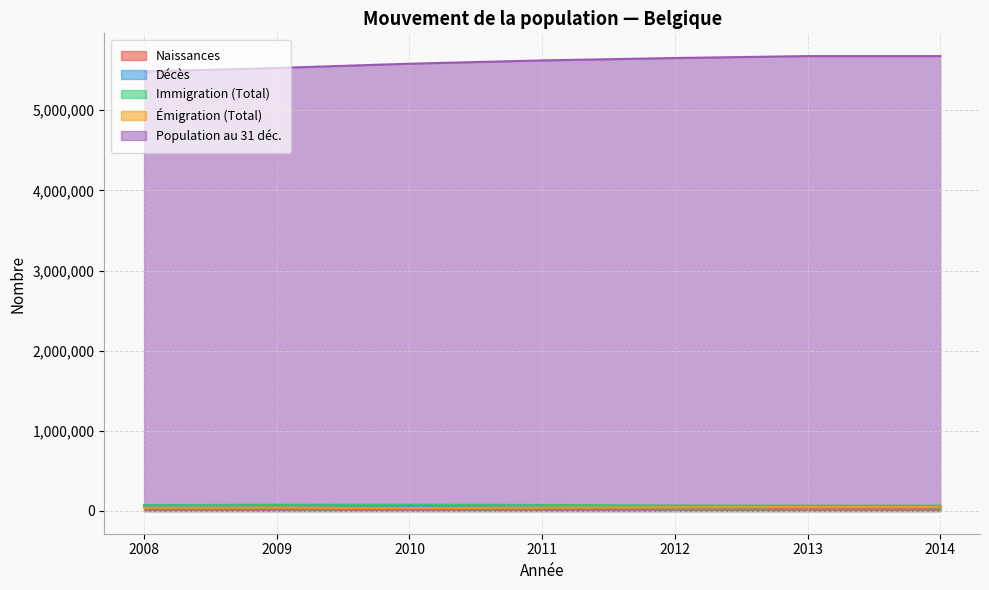

Rank the categories by Naissances value from highest to lowest.

2010, 2008, 2011, 2012, 2009, 2013, 2014